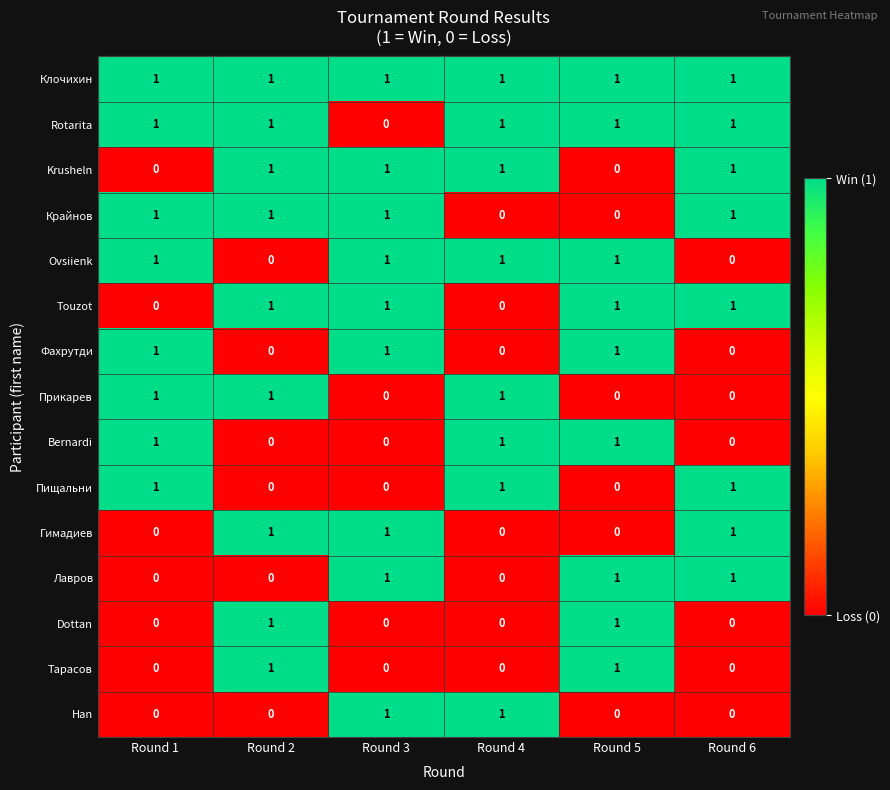

Count the Ovsiienk values in the range 0 to 1.

6